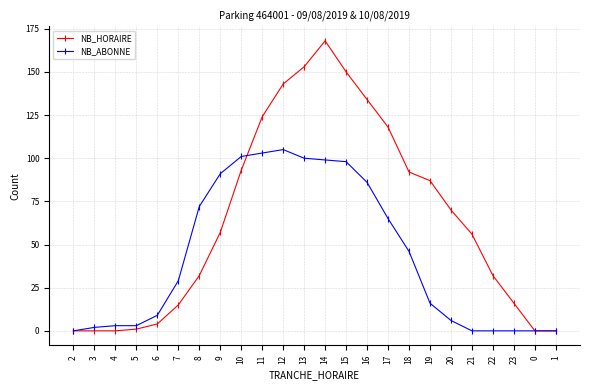

List the series in order of their peak value, highest first.

NB_HORAIRE, NB_ABONNE